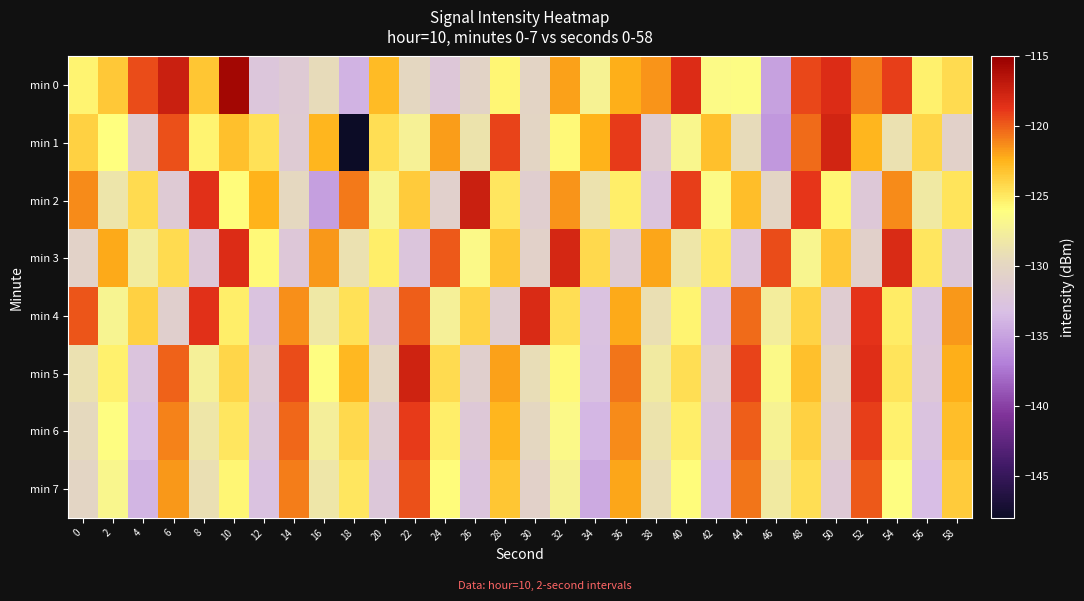

What is the total value across all series at 46?

-1029.6